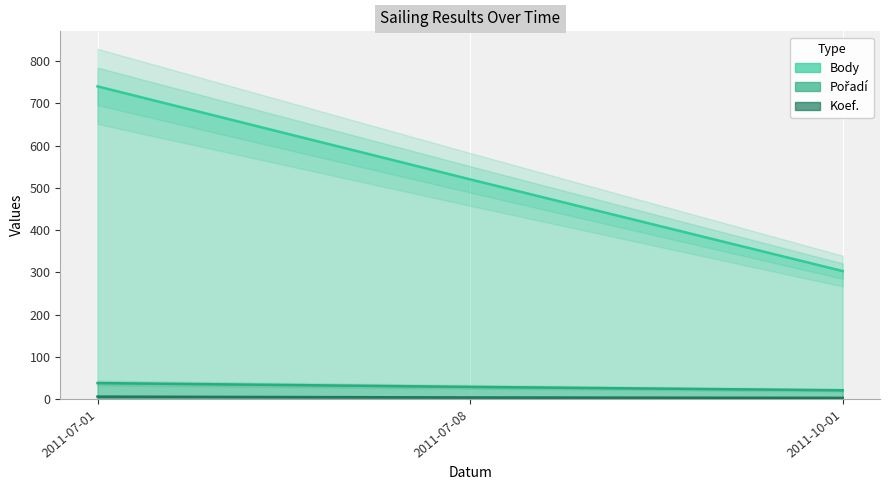

At how many categories does at least one series exceed 144?

3